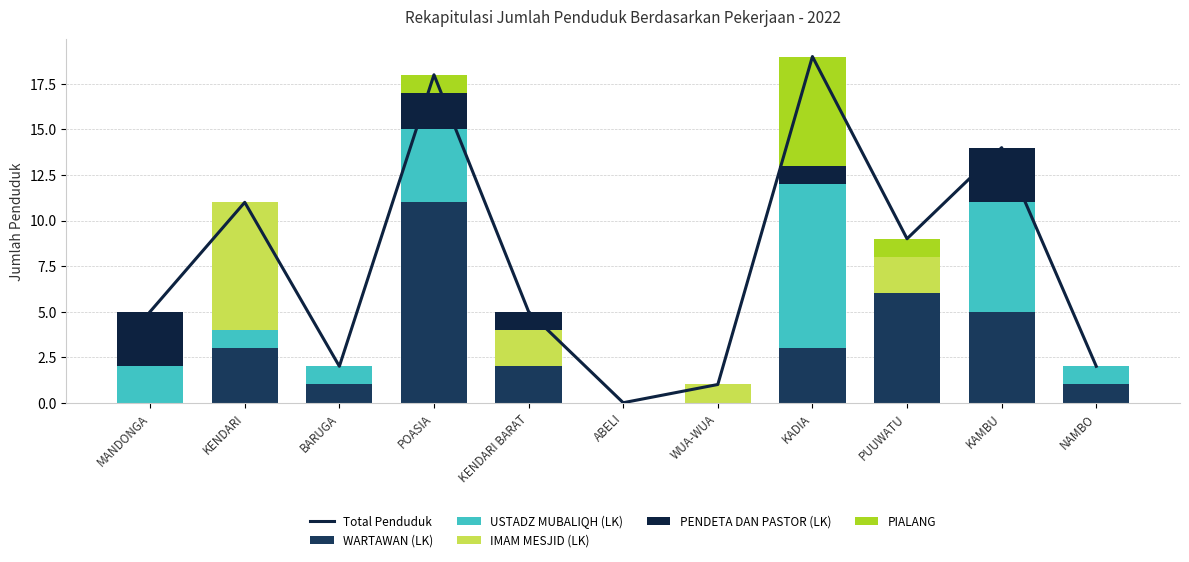

Where is PIALANG nearest to the value 3?

POASIA